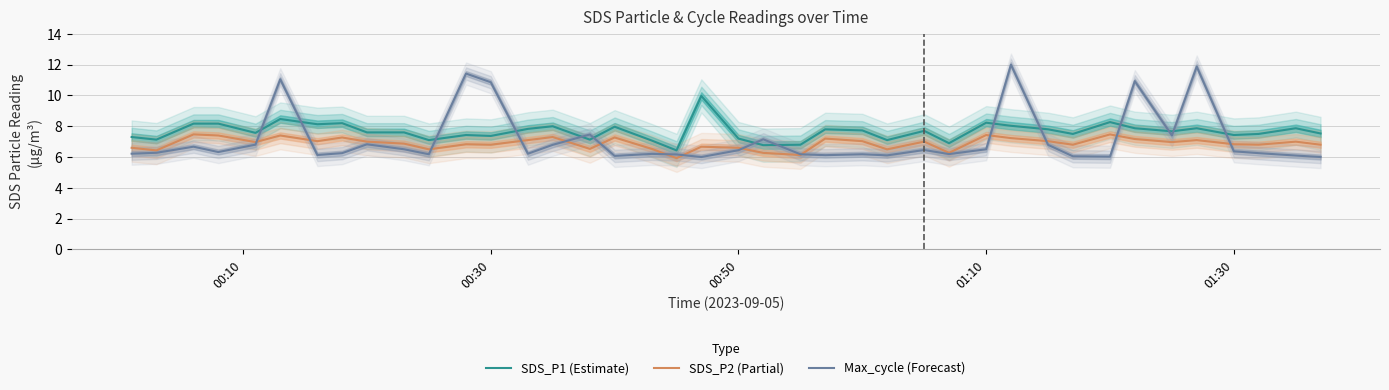

What is the minimum value for SDS_P2 (Partial)?

5.9